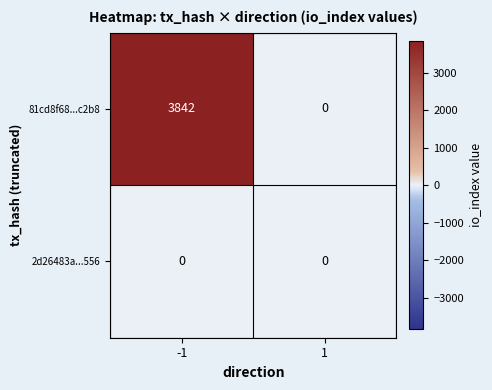

List the series in order of their peak value, lowest first.

2d26483a...556, 81cd8f68...c2b8